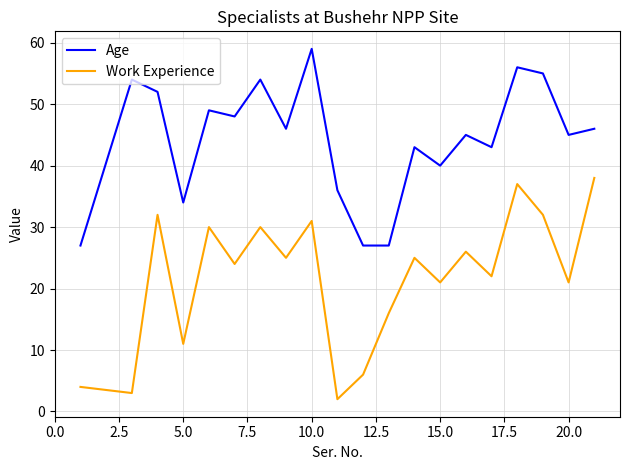

At how many categories does at least one series exceed 28?

17